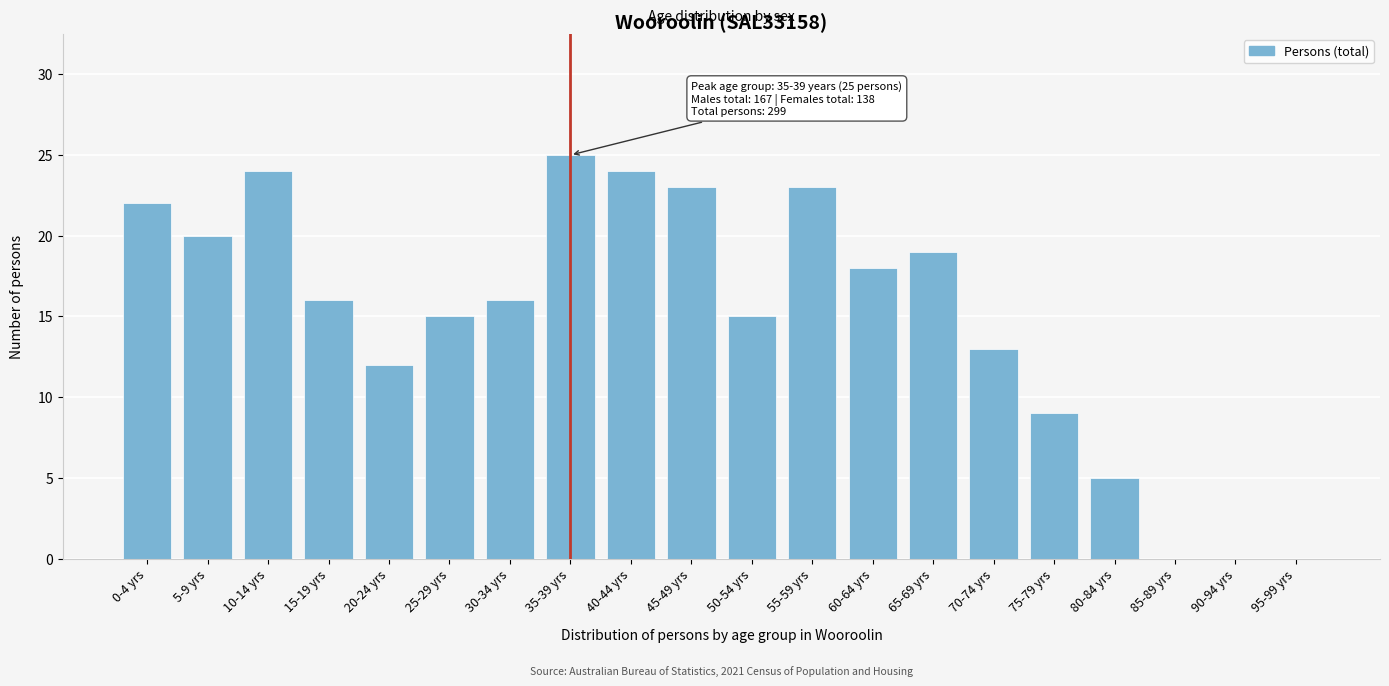

Reading left to right, list all the values displayed in this chart.

0-4 yrs=22	5-9 yrs=20	10-14 yrs=24	15-19 yrs=16	20-24 yrs=12	25-29 yrs=15	30-34 yrs=16	35-39 yrs=25	40-44 yrs=24	45-49 yrs=23	50-54 yrs=15	55-59 yrs=23	60-64 yrs=18	65-69 yrs=19	70-74 yrs=13	75-79 yrs=9	80-84 yrs=5	85-89 yrs=0	90-94 yrs=0	95-99 yrs=0